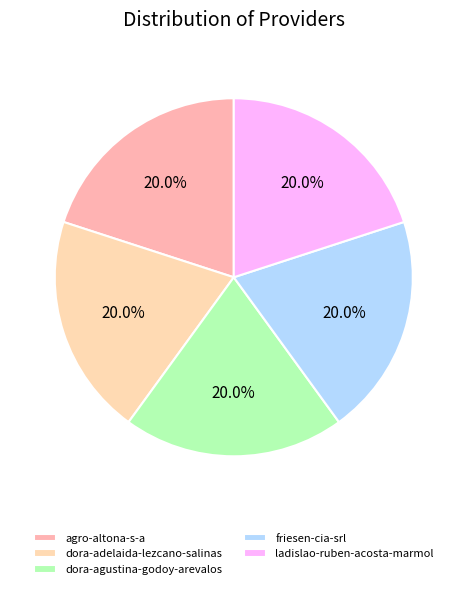

To the nearest percent, what percentage of the pie is friesen-cia-srl?

20%